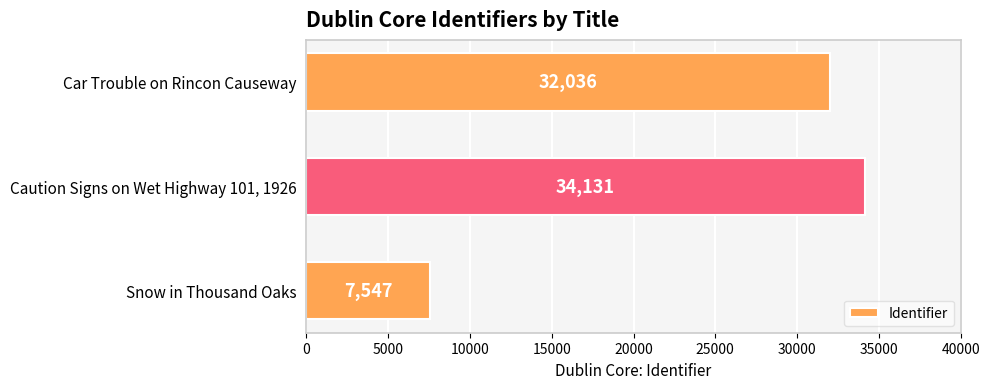

List the labels in order of value, smallest first.

Snow in Thousand Oaks, Car Trouble on Rincon Causeway, Caution Signs on Wet Highway 101, 1926